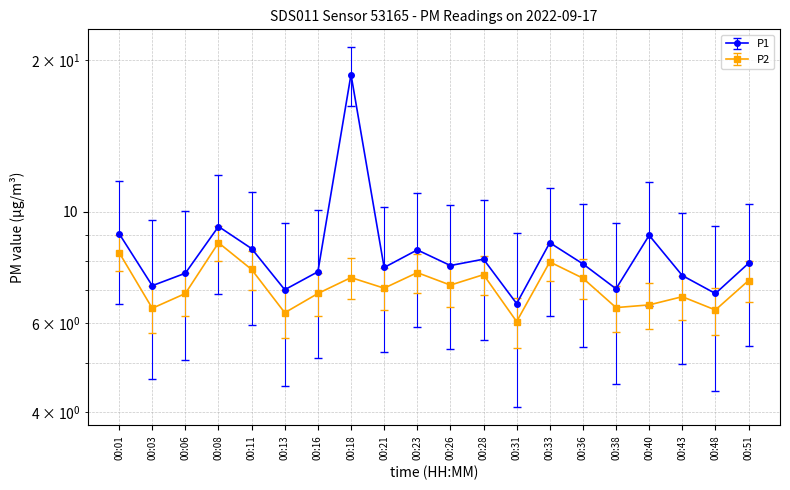

True or false: P1 has more than 1 interior local peaks.

True